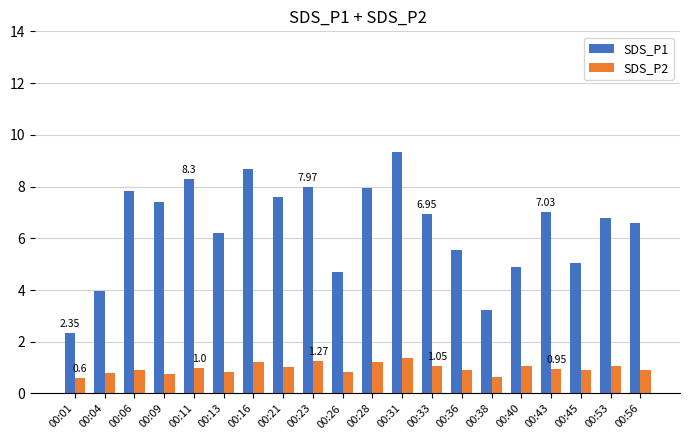

Rank the series at 00:56 from lowest to highest value.

SDS_P2, SDS_P1